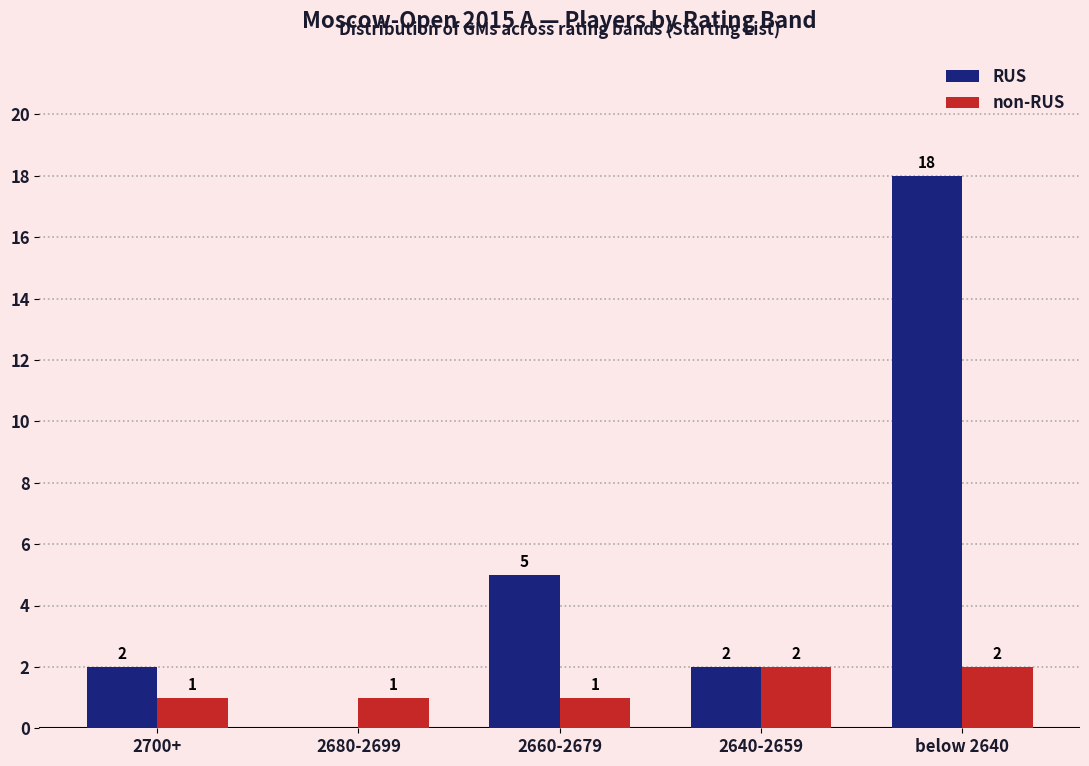

Reading left to right, extract all data points from this chart.

RUS: 2700+=2	2680-2699=0	2660-2679=5	2640-2659=2	below 2640=18
non-RUS: 2700+=1	2680-2699=1	2660-2679=1	2640-2659=2	below 2640=2